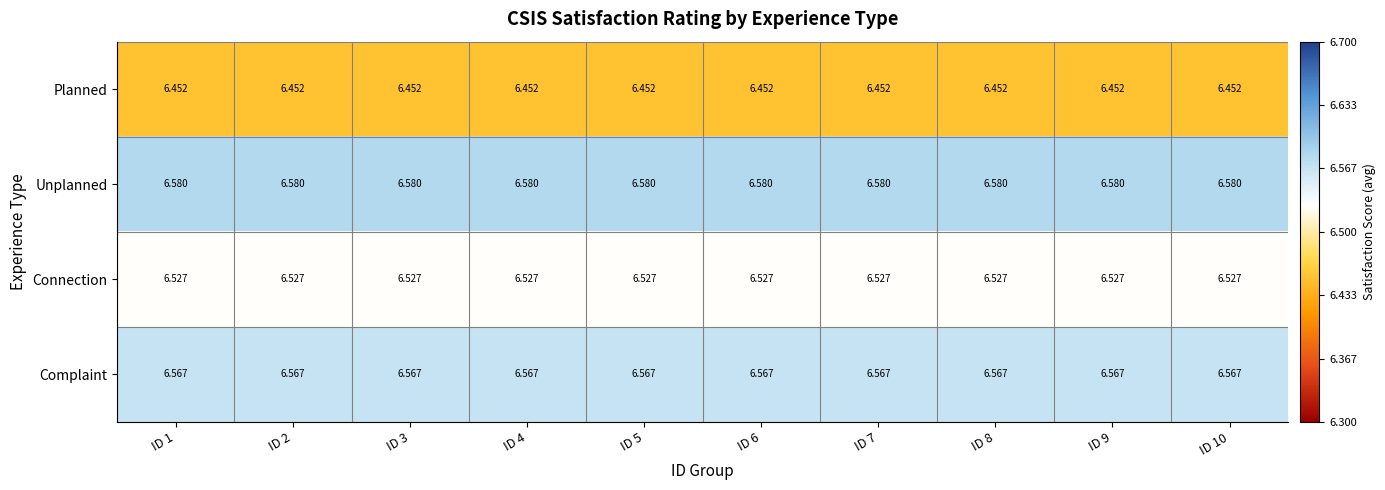

At ID 10, list the series in order from largest to smallest.

Unplanned, Complaint, Connection, Planned